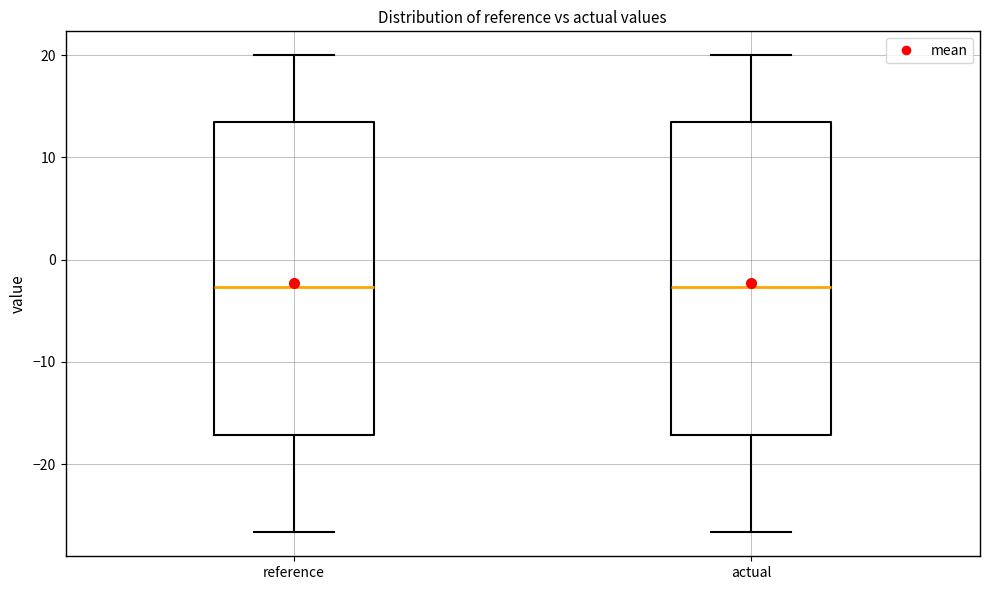

Reading left to right, read every box against the y-axis: the position of its median line, the range the box covers, and the ends of its whiskers. The values are not printed on the chart, so give them approximately, as read against the axis.

reference: median -3, box -17 to 13, whiskers -27 to 20
actual: median -3, box -17 to 13, whiskers -27 to 20